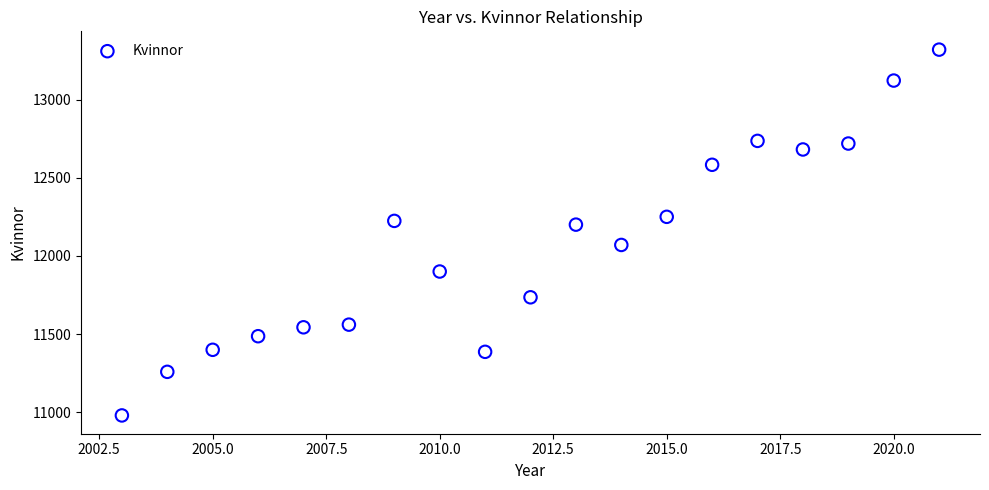

What is the range of Y values (max minus min)?

2341